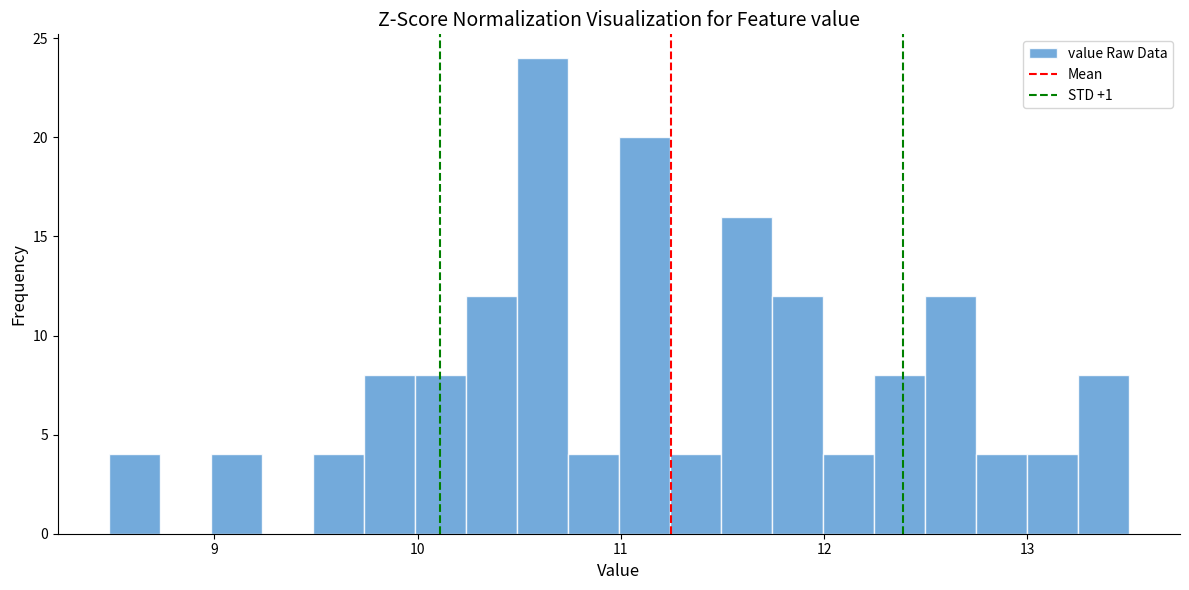

Read against the x-axis, roughly where is the centre of the tallest bar?

10.6